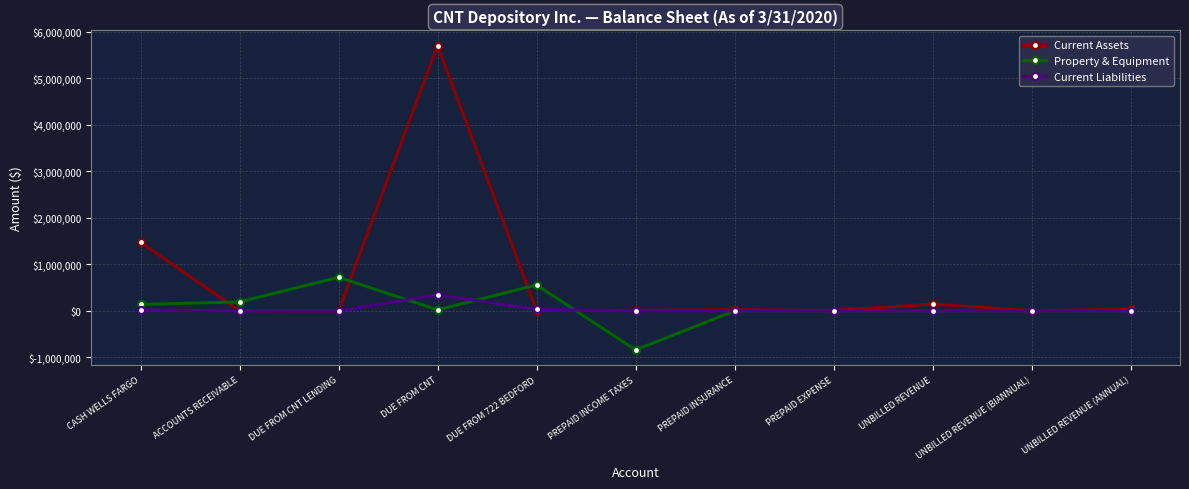

Which series has the widest spread of values?

Current Assets